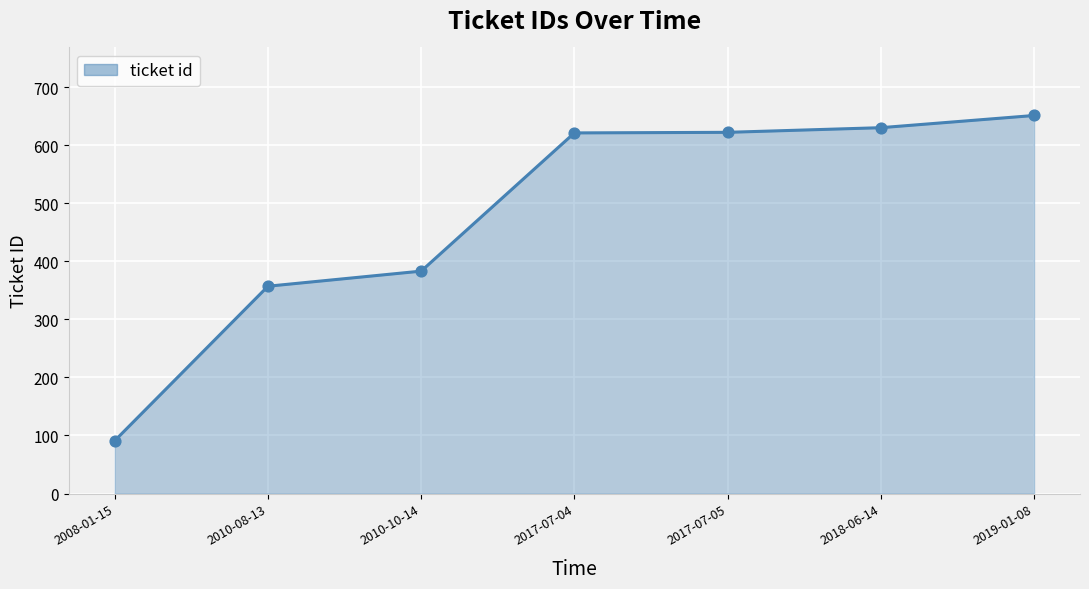

What is the change in value from 2010-10-14 to 2019-01-08?

+268